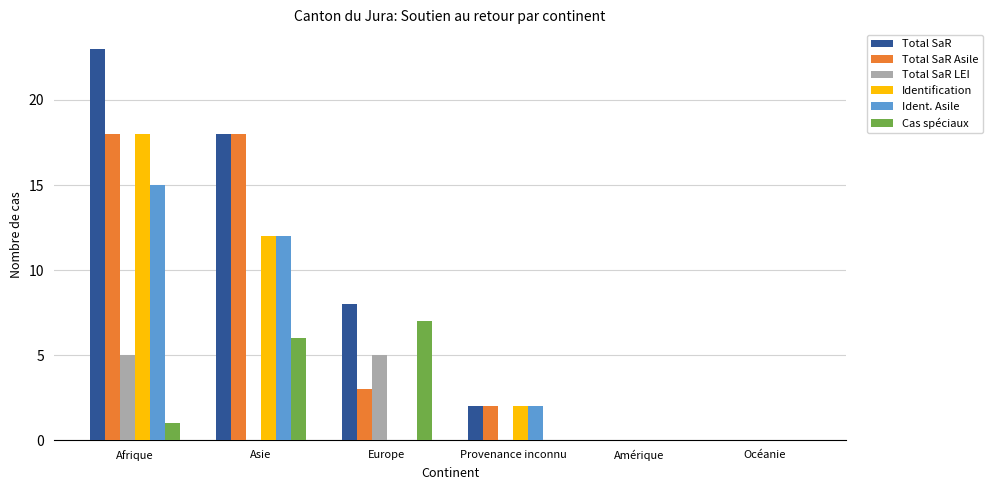

How many categories are shown in the chart?

6